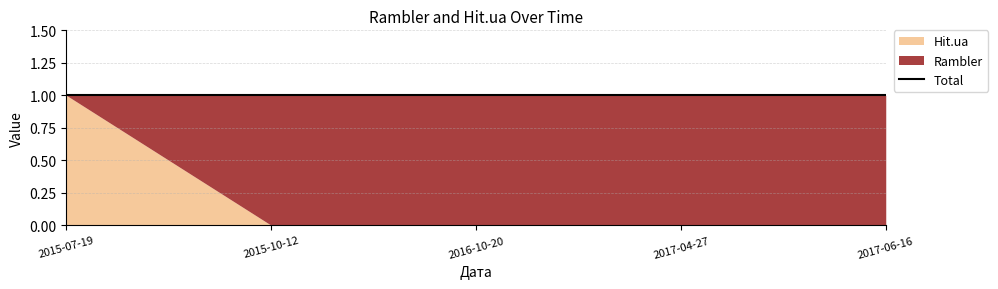

How many distinct data groups are displayed?

2